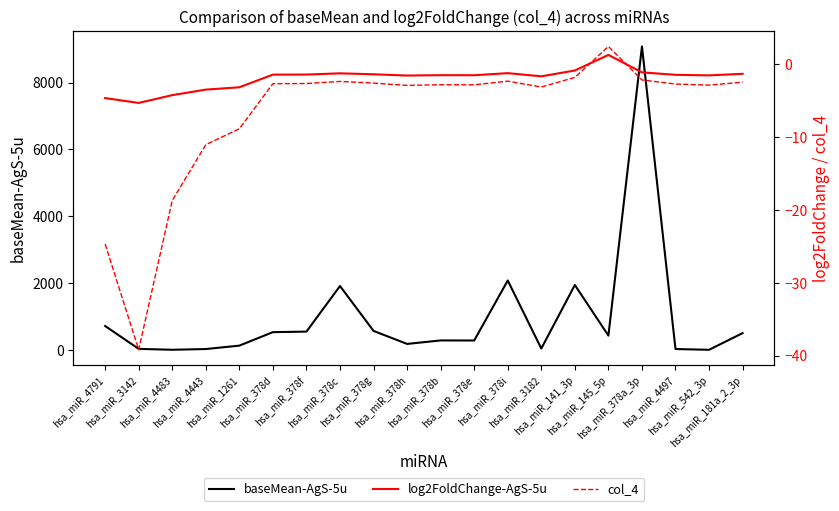

Reading left to right, extract all data points from this chart.

baseMean-AgS-5u: 721.1	37.8	11.3	33.1	134.9	538.1	554.1	1916.6	574.5	186.0	290.4	288.4	2081.8	48.7	1947.7	434.5	9078.2	33.3	10.2	508.9
log2FoldChange-AgS-5u: -4.6	-5.3	-4.2	-3.5	-3.1	-1.4	-1.4	-1.2	-1.4	-1.5	-1.5	-1.5	-1.2	-1.6	-0.8	1.3	-1.1	-1.4	-1.5	-1.3
col_4: -24.7	-39.2	-18.7	-11.0	-8.8	-2.7	-2.6	-2.3	-2.6	-2.9	-2.8	-2.8	-2.3	-3.1	-1.8	2.5	-2.1	-2.7	-2.8	-2.4